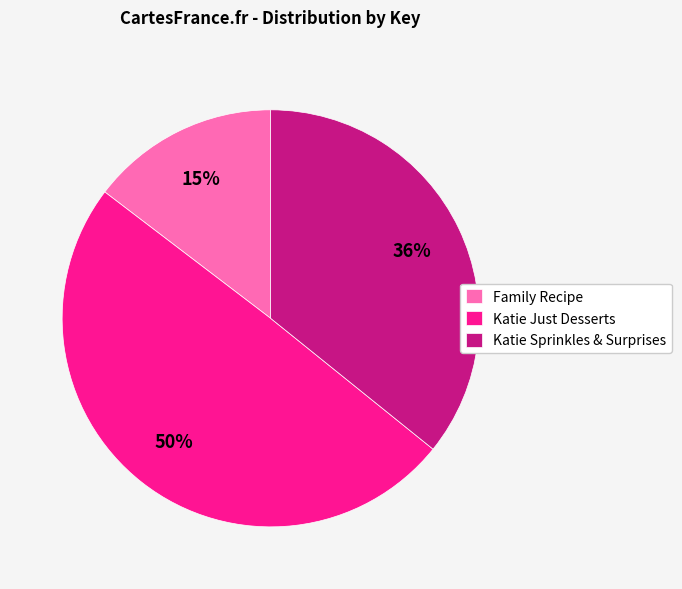

To the nearest percent, what portion does Katie Just Desserts represent?

50%